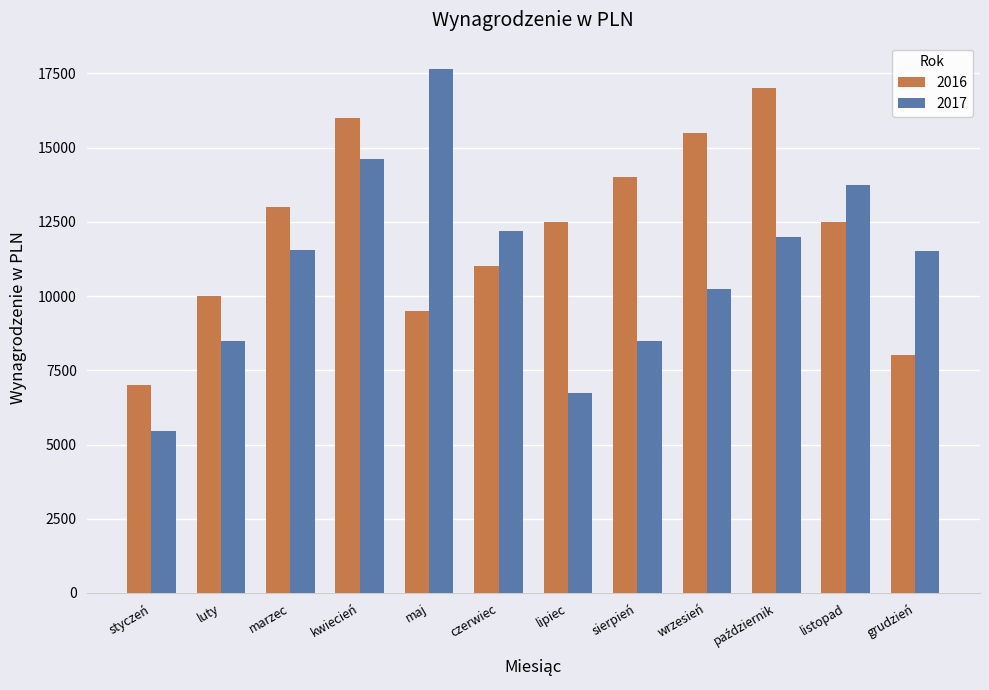

How many bars are there in each group?

2